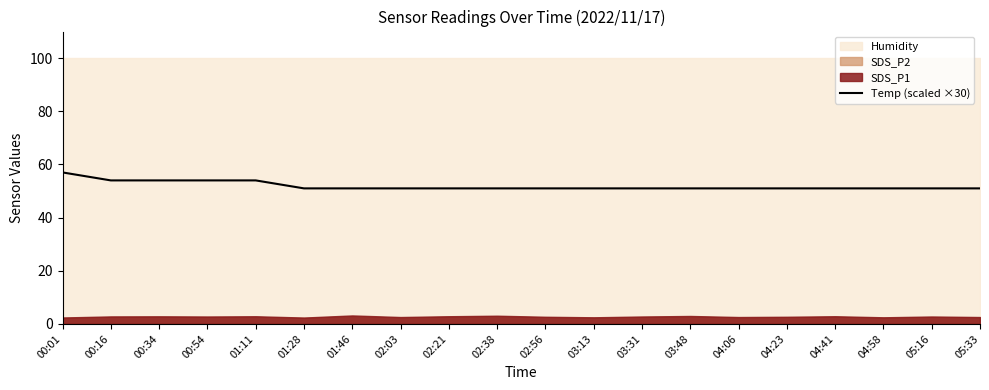

Reading left to right, extract all data points from this chart.

57	54	54	54	54	51	51	51	51	51	51	51	51	51	51	51	51	51	51	51